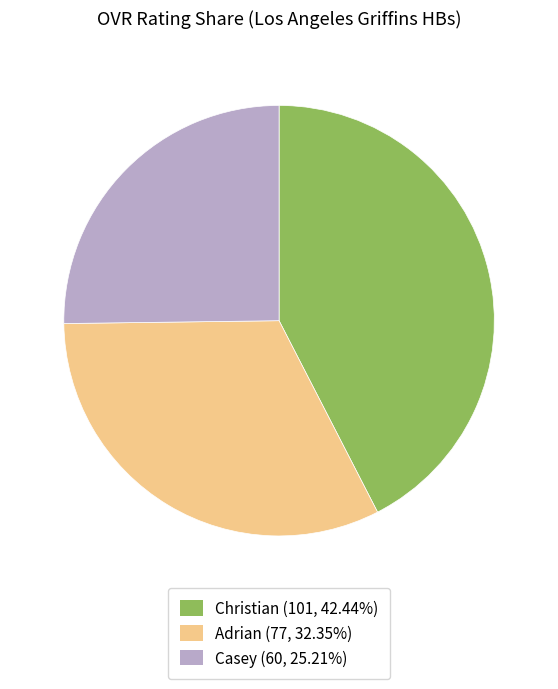

Which has a higher value, Adrian or Casey?

Adrian